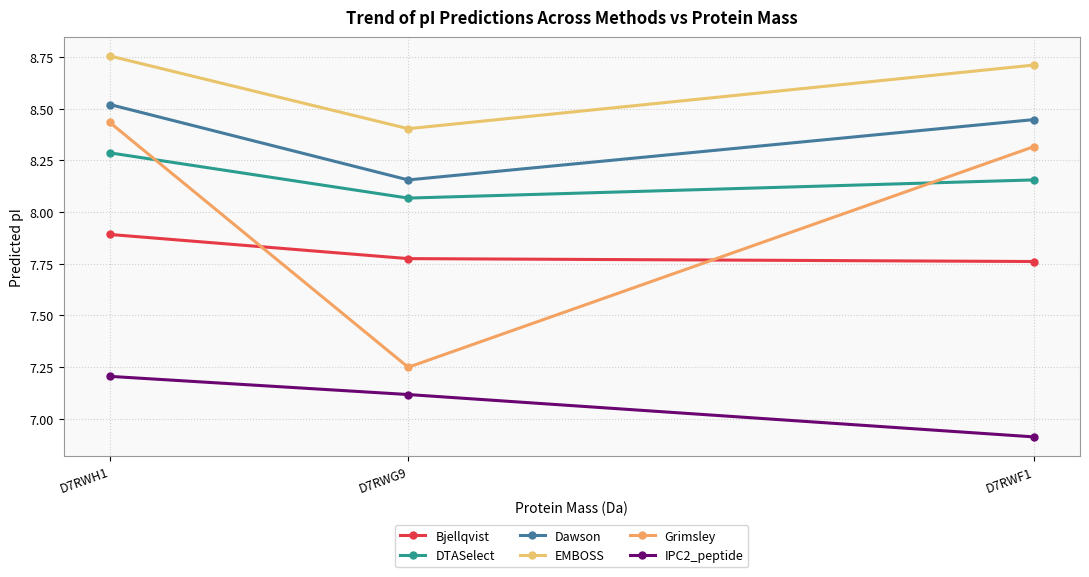

Is it true that Dawson equals 12.1 at D7RWG9?

False